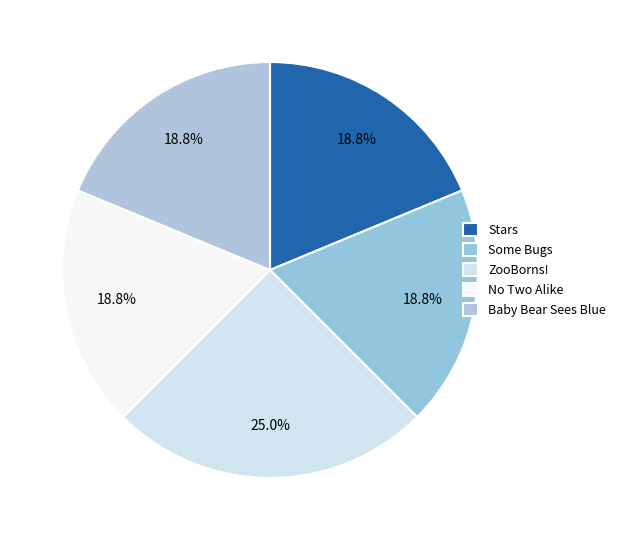

Rank the categories by value from highest to lowest.

ZooBorns!, Stars, Some Bugs, No Two Alike, Baby Bear Sees Blue